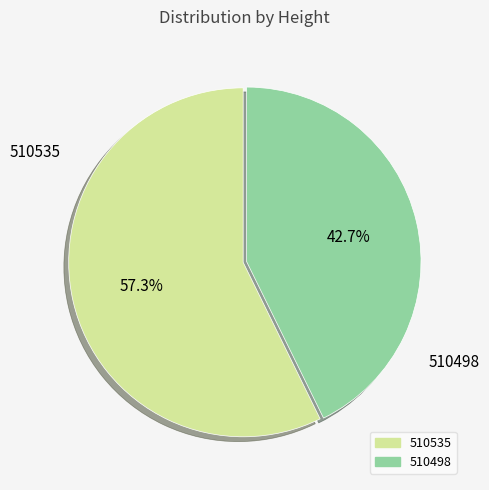

Count the number of slices in the pie.

2